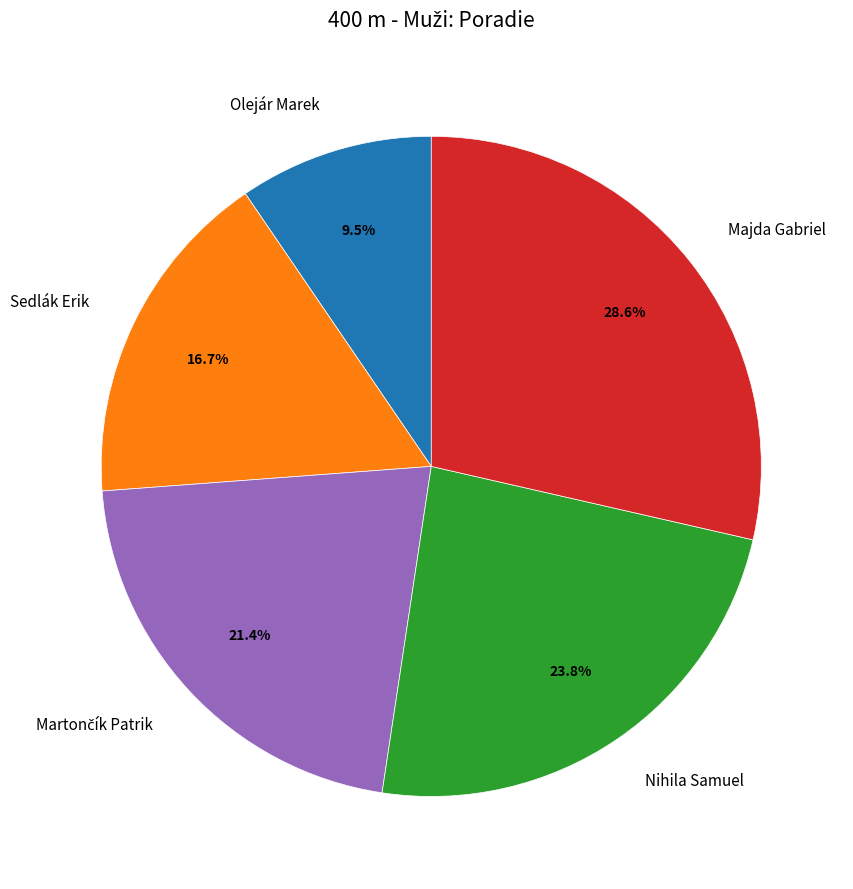

To the nearest percent, what percentage of the pie is Sedlák Erik?

17%